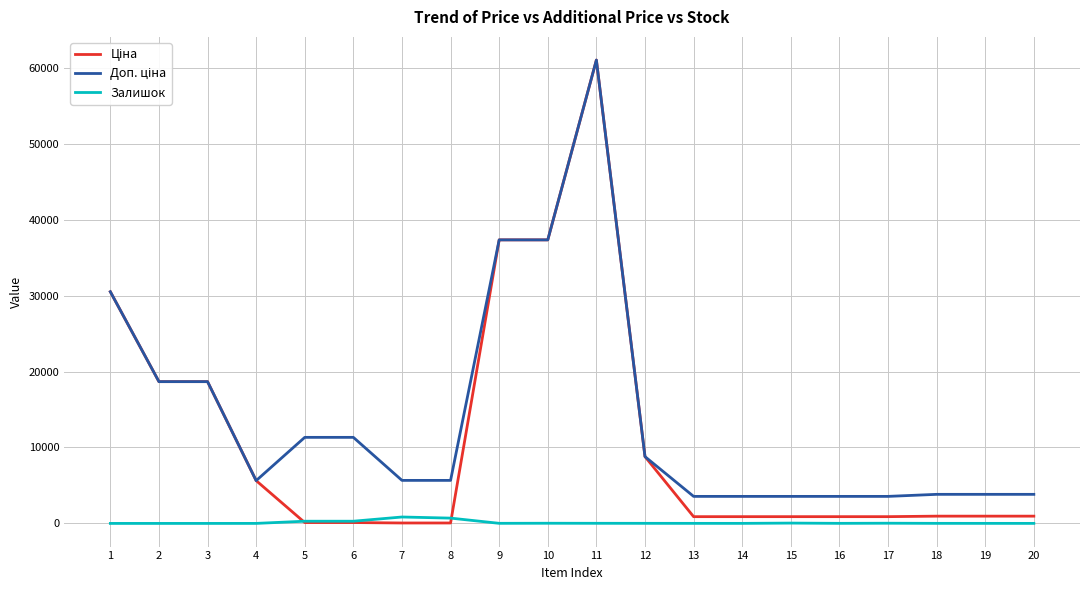

At which category is the sum across all series the highest?

11